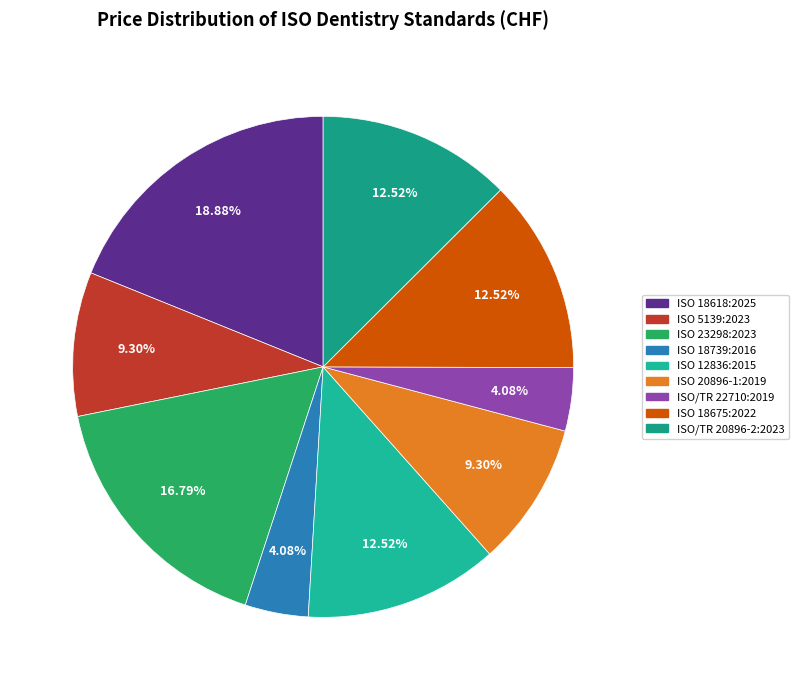

How many segments does this pie chart have?

9